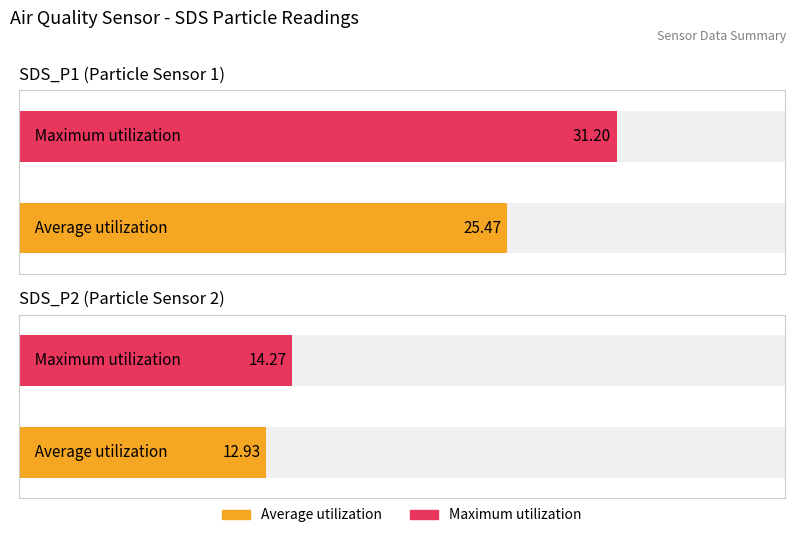

Where is Maximum utilization nearest to the value 20471?

SDS_P1